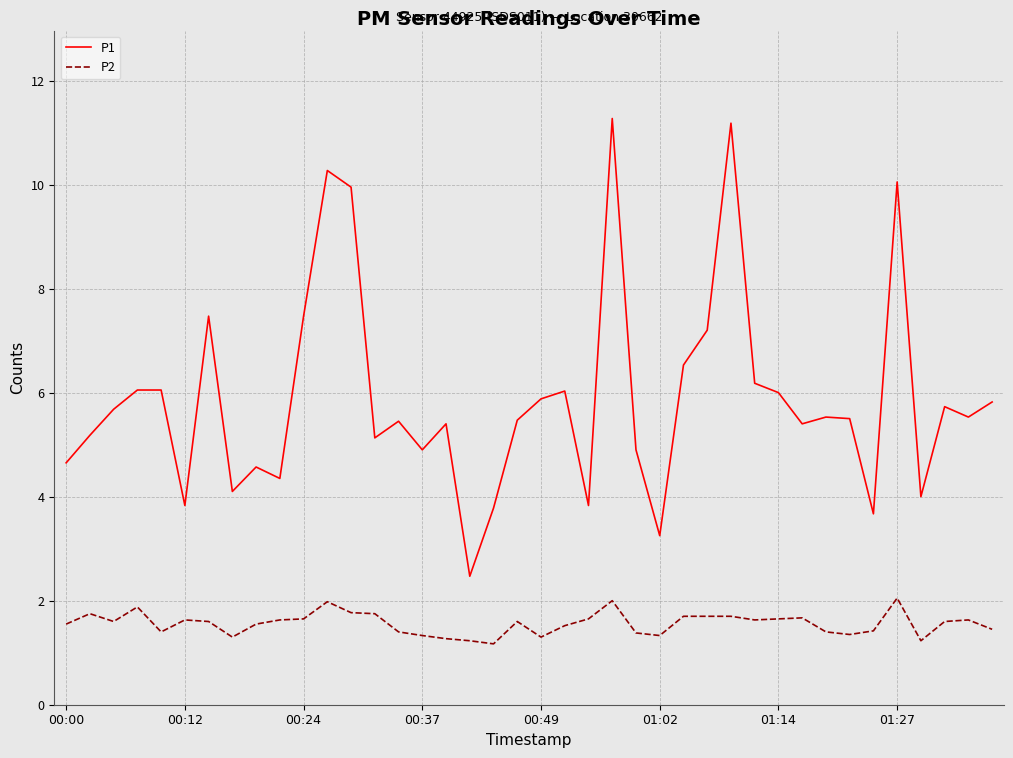

What are all the series names shown in the legend?

P1, P2